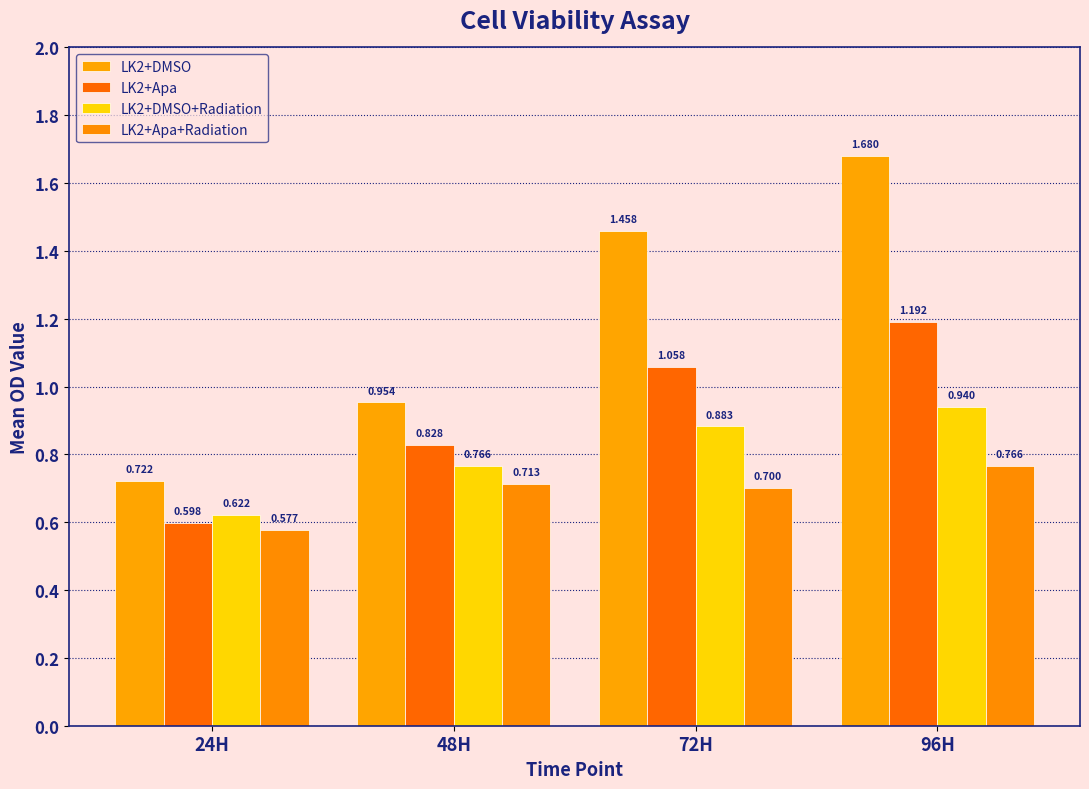

Which category has the lowest value in the LK2+DMSO+Radiation series?

24H